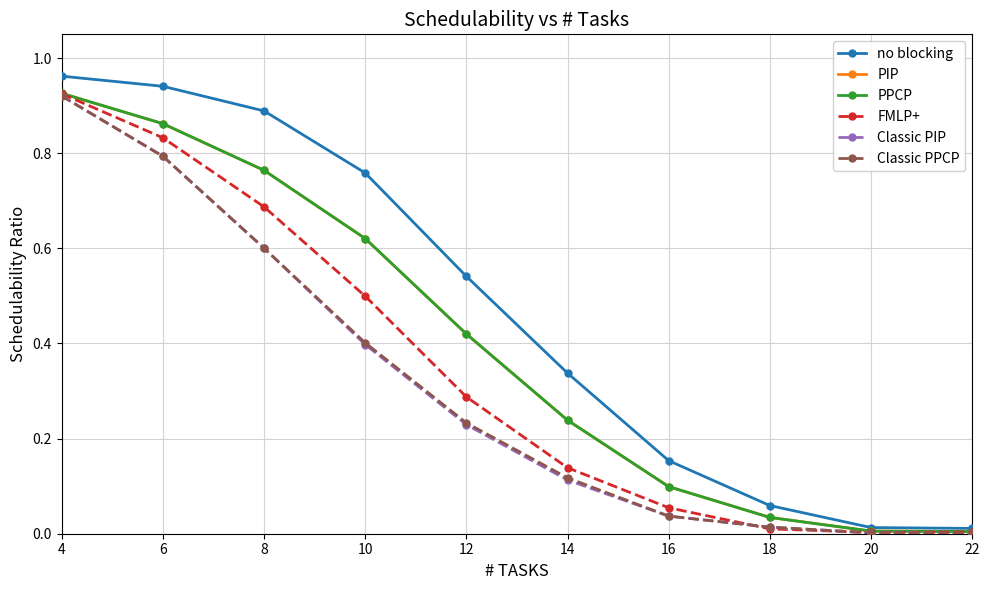

True or false: PPCP has a value of 0.2 at 14.

True